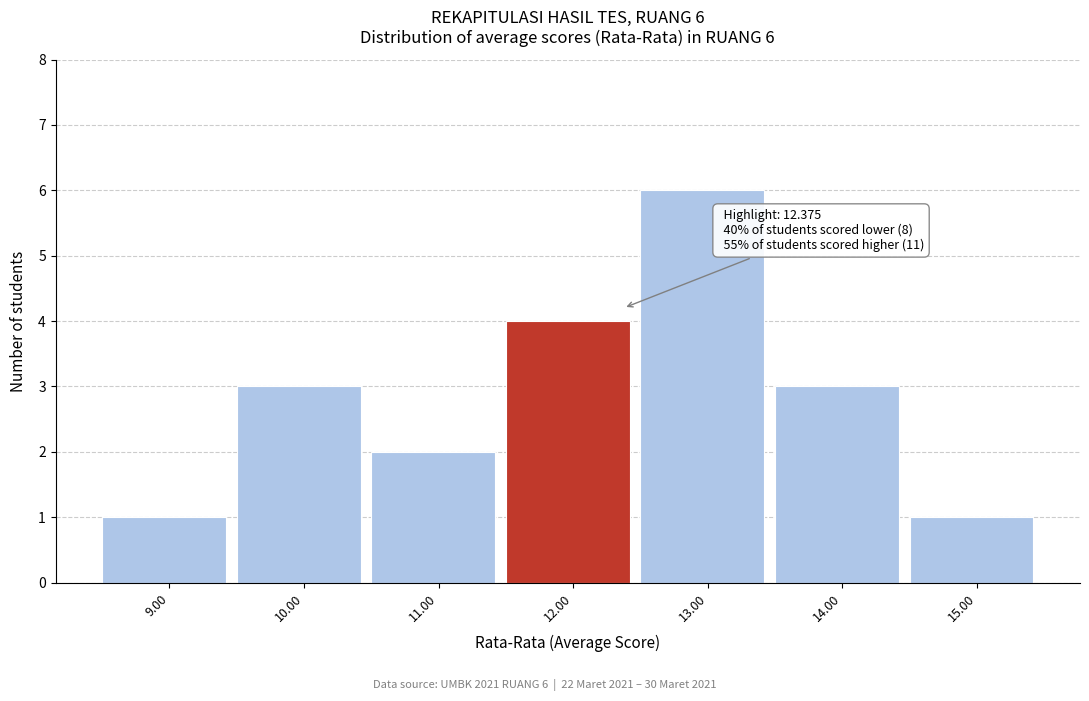

Reading left to right, what are all the values shown in this chart?

1	3	2	4	6	3	1